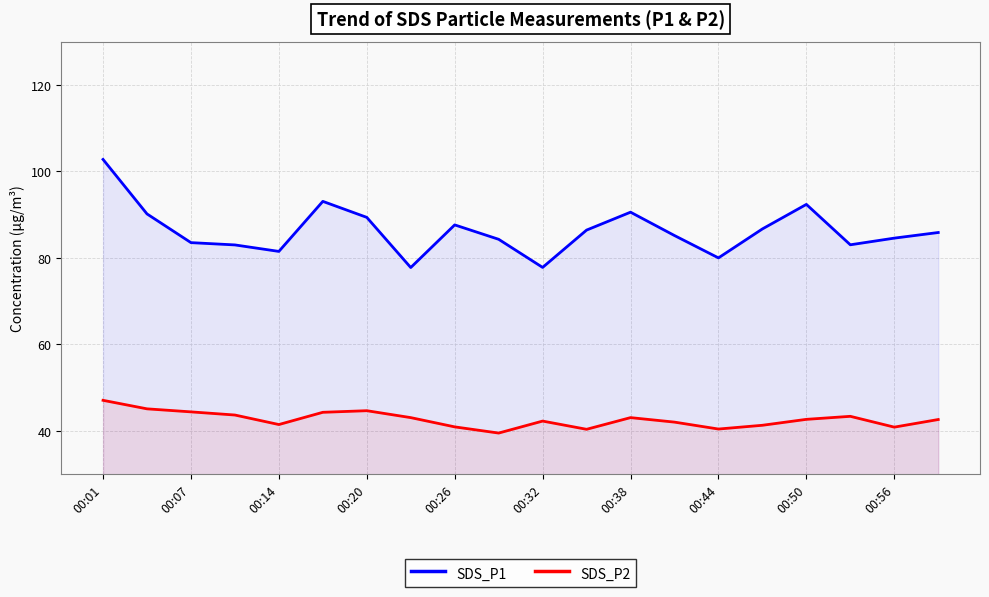

True or false: SDS_P1 and SDS_P2 intersect in this chart.

False